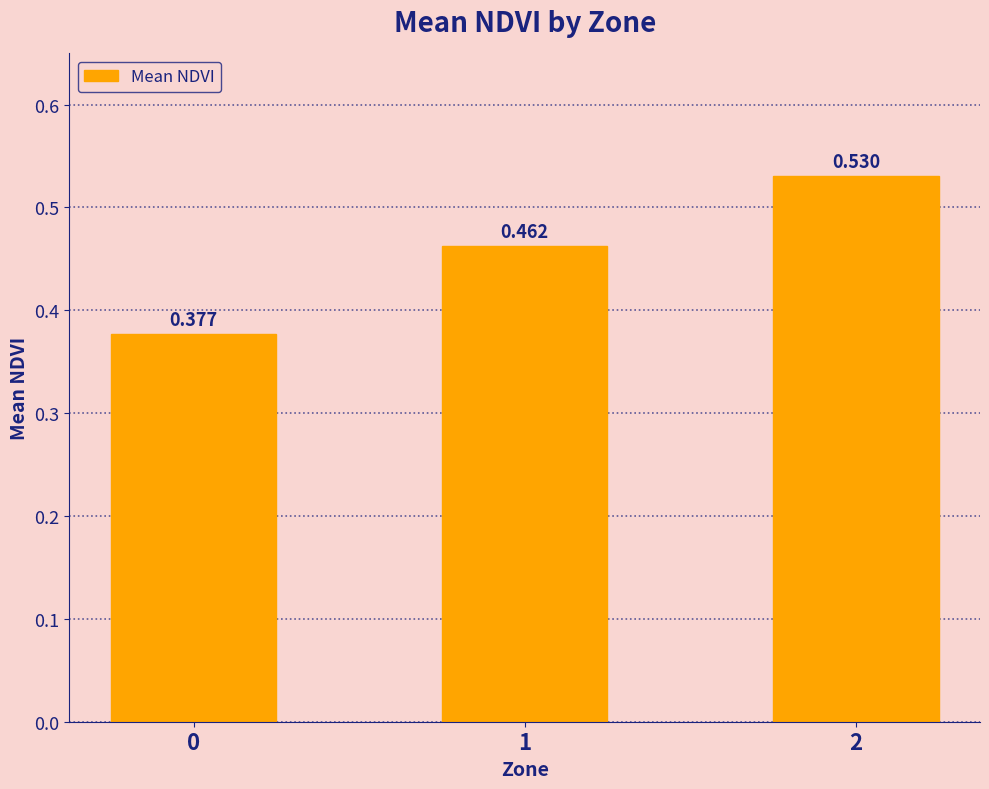

The chart shows a value of 0.2 at 1. True or false?

False